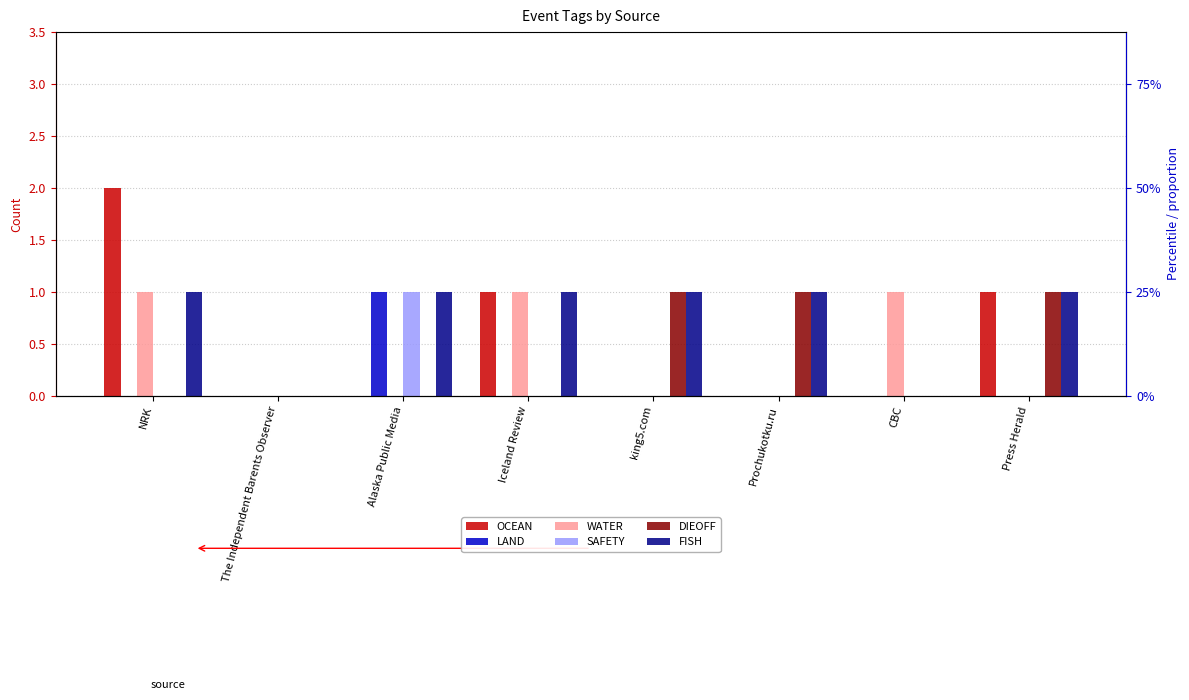

How many distinct data groups are displayed?

6